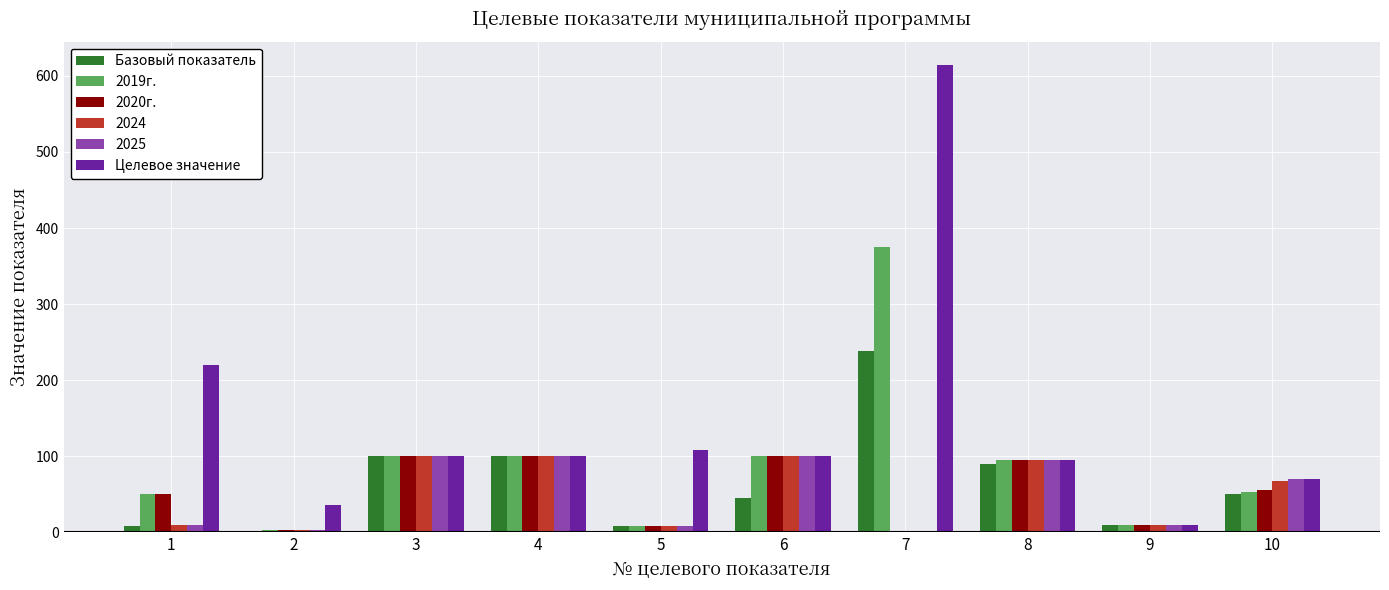

What is the greatest value displayed?

614